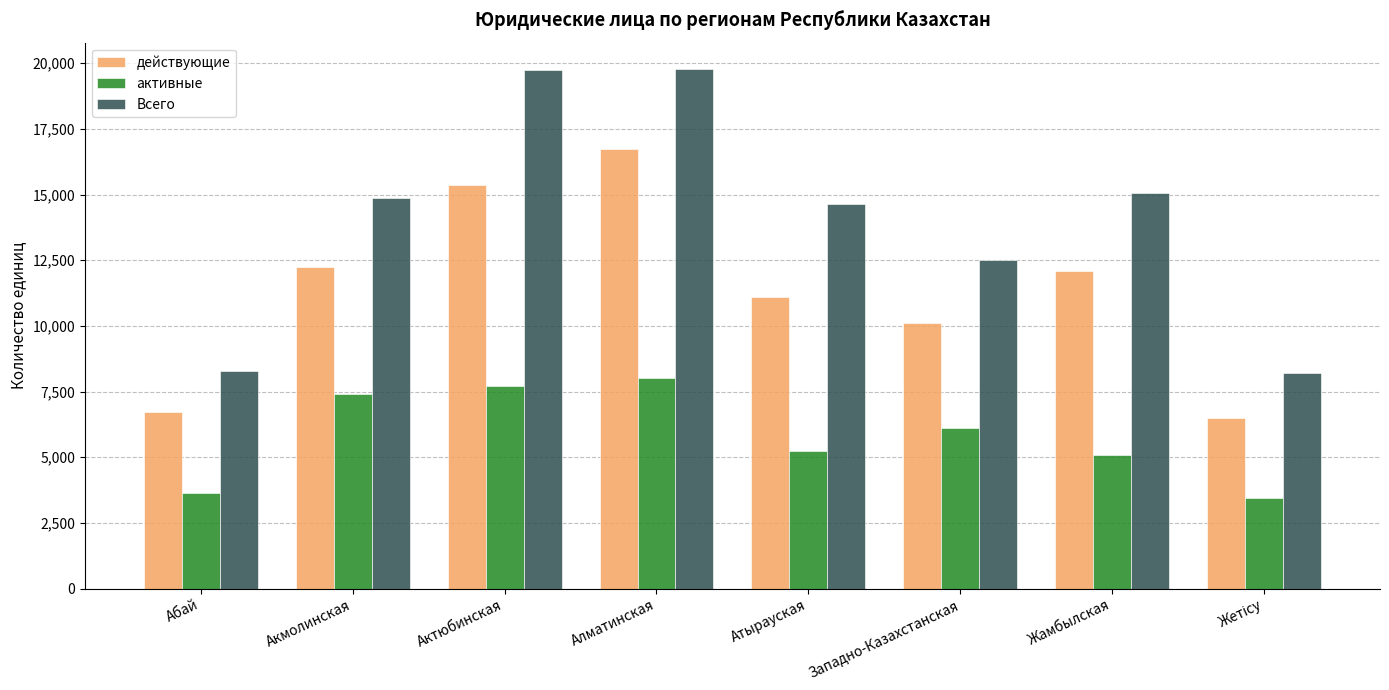

How many bars are there in total?

24